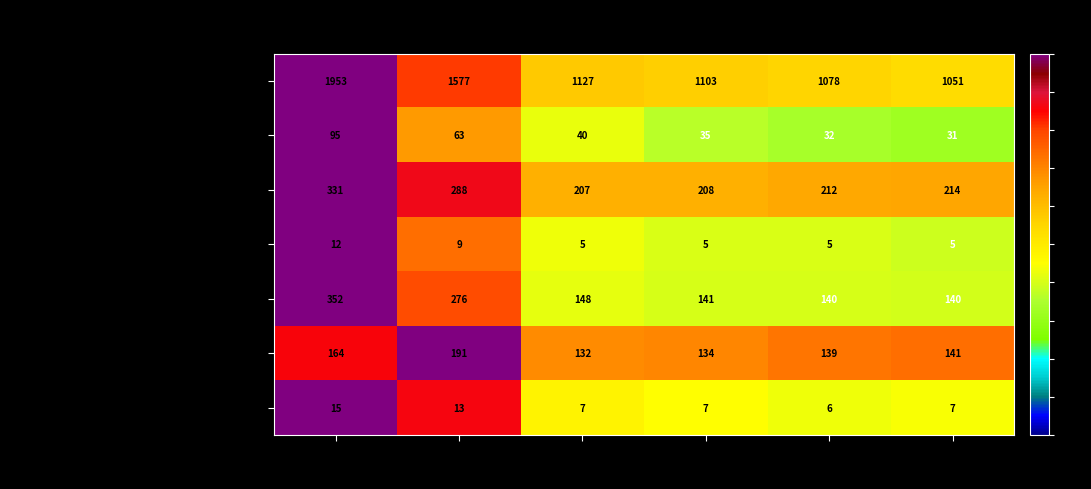

How many series are shown in this chart?

7